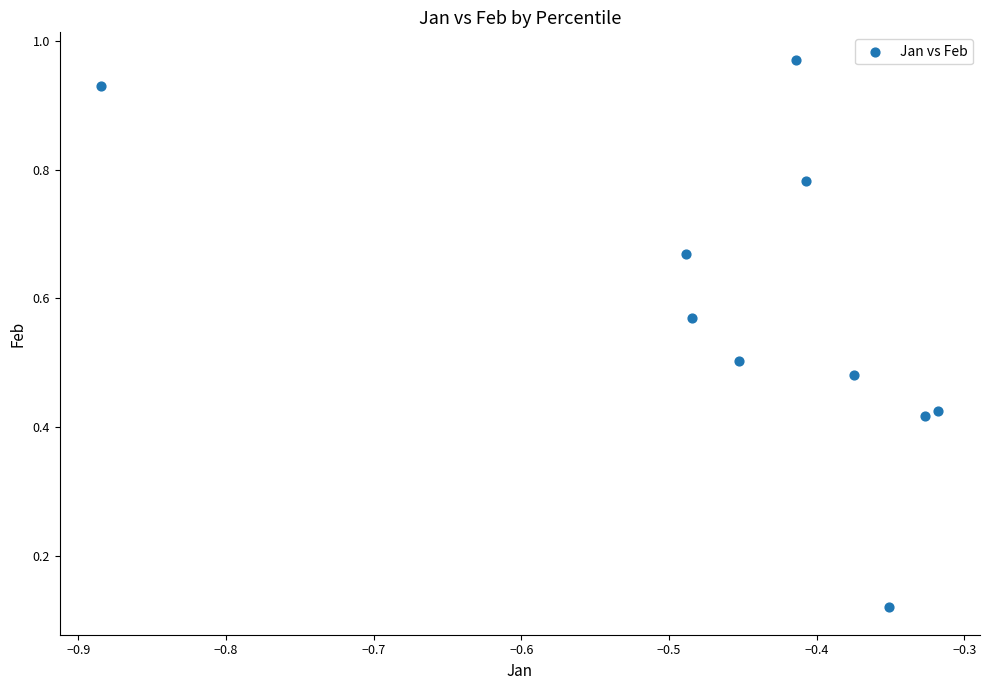

What is the average X value?

-0.5